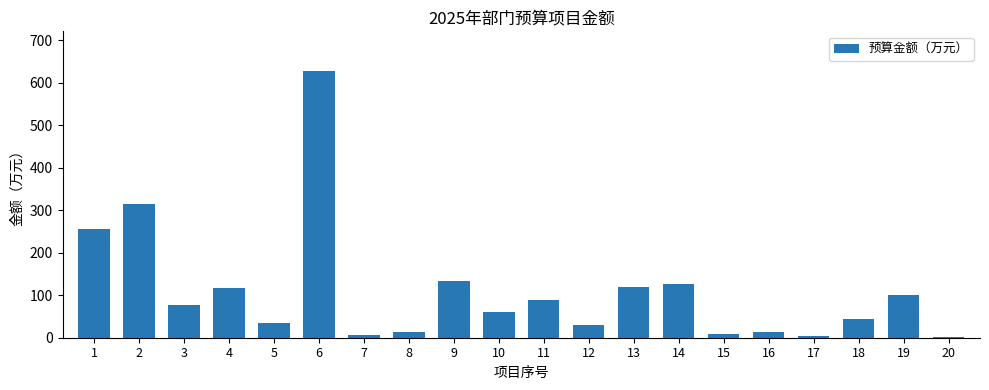

Count the number of data series in this chart.

1